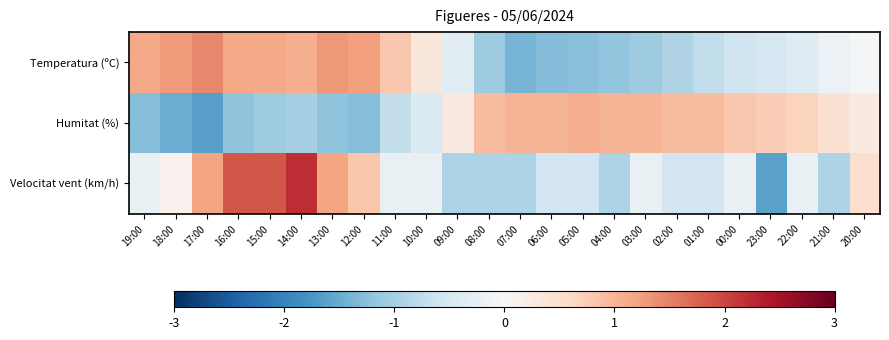

Reading left to right, transcribe all the data shown in this chart.

Temperatura (ºC): 19:00=1.1	18:00=1.3	17:00=1.4	16:00=1.2	15:00=1.1	14:00=1.1	13:00=1.3	12:00=1.2	11:00=0.8	10:00=0.4	09:00=-0.3	08:00=-1.1	07:00=-1.4	06:00=-1.3	05:00=-1.3	04:00=-1.2	03:00=-1.1	02:00=-0.9	01:00=-0.7	00:00=-0.6	23:00=-0.5	22:00=-0.4	21:00=-0.2	20:00=-0.0
Humitat (%): 19:00=-1.3	18:00=-1.5	17:00=-1.6	16:00=-1.2	15:00=-1.1	14:00=-1.0	13:00=-1.2	12:00=-1.3	11:00=-0.7	10:00=-0.4	09:00=0.3	08:00=1.0	07:00=1.0	06:00=1.0	05:00=1.1	04:00=1.0	03:00=1.0	02:00=1.0	01:00=1.0	00:00=0.8	23:00=0.7	22:00=0.7	21:00=0.5	20:00=0.3
Velocitat vent (km/h): 19:00=-0.2	18:00=0.1	17:00=1.2	16:00=1.9	15:00=1.9	14:00=2.2	13:00=1.2	12:00=0.8	11:00=-0.2	10:00=-0.2	09:00=-0.9	08:00=-0.9	07:00=-0.9	06:00=-0.6	05:00=-0.6	04:00=-0.9	03:00=-0.2	02:00=-0.6	01:00=-0.6	00:00=-0.2	23:00=-1.6	22:00=-0.2	21:00=-0.9	20:00=0.5